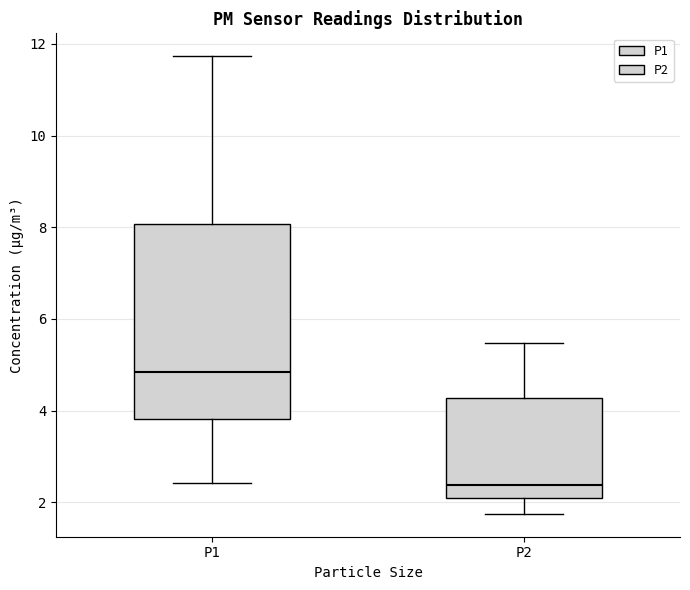

Reading left to right, transcribe this box plot: for each box, give where its median line is, the range the box spans, and where its two whiskers end, as read against the y-axis. The values are not printed on the chart, so give them approximately, as read against the axis.

P1: median 4.8, box 3.8 to 8.0, whiskers 2.4 to 11.8
P2: median 2.4, box 2.2 to 4.2, whiskers 1.8 to 5.4